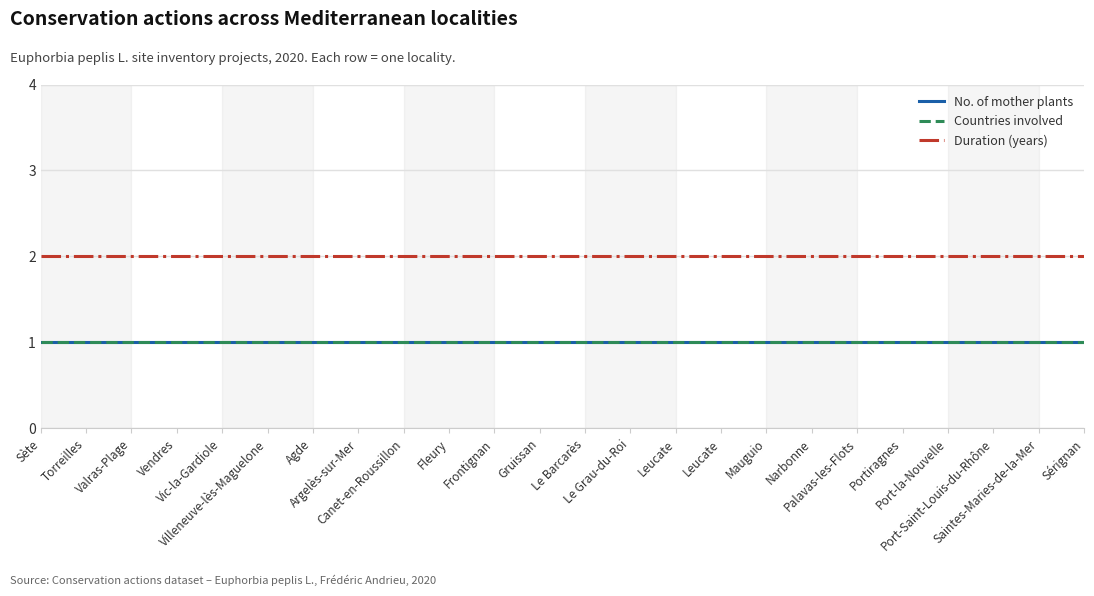

Does the chart display data point markers on the line(s)?

No